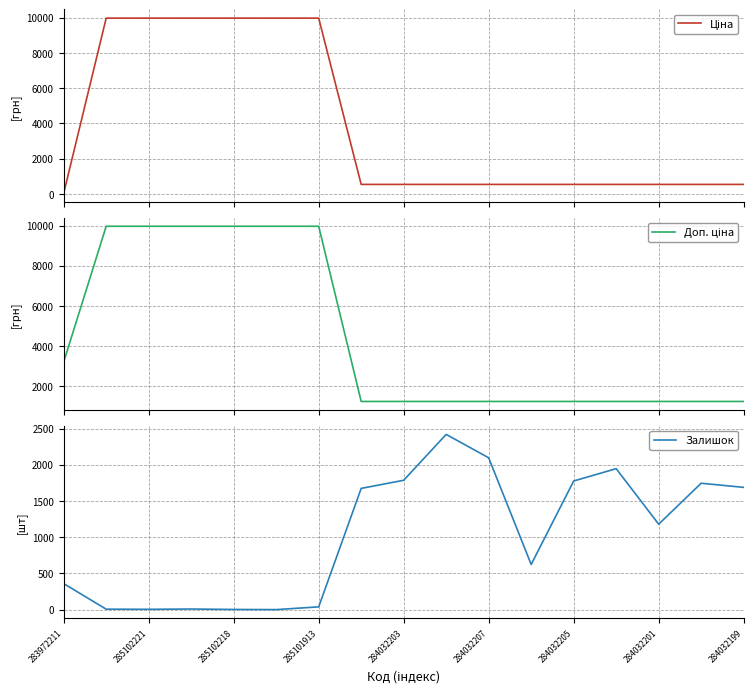

The value of Залишок at 284032207 is 627. True or false?

False